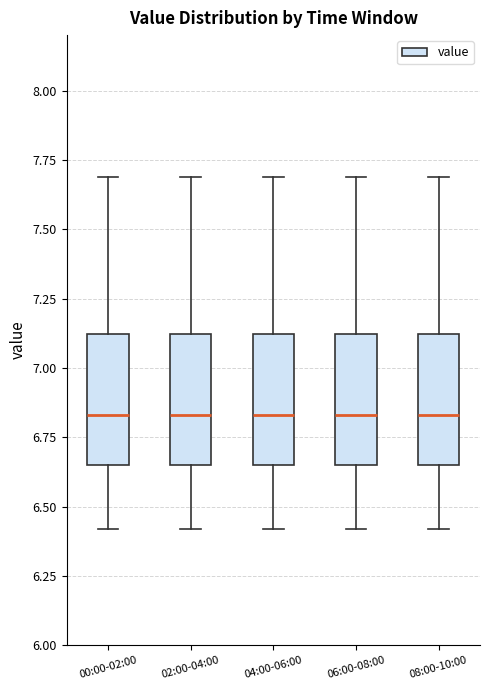

Reading left to right, read every box against the y-axis: the position of its median line, the range the box covers, and the ends of its whiskers. The values are not printed on the chart, so give them approximately, as read against the axis.

00:00-02:00: median 6.85, box 6.65 to 7.10, whiskers 6.40 to 7.70
02:00-04:00: median 6.85, box 6.65 to 7.10, whiskers 6.40 to 7.70
04:00-06:00: median 6.85, box 6.65 to 7.10, whiskers 6.40 to 7.70
06:00-08:00: median 6.85, box 6.65 to 7.10, whiskers 6.40 to 7.70
08:00-10:00: median 6.85, box 6.65 to 7.10, whiskers 6.40 to 7.70